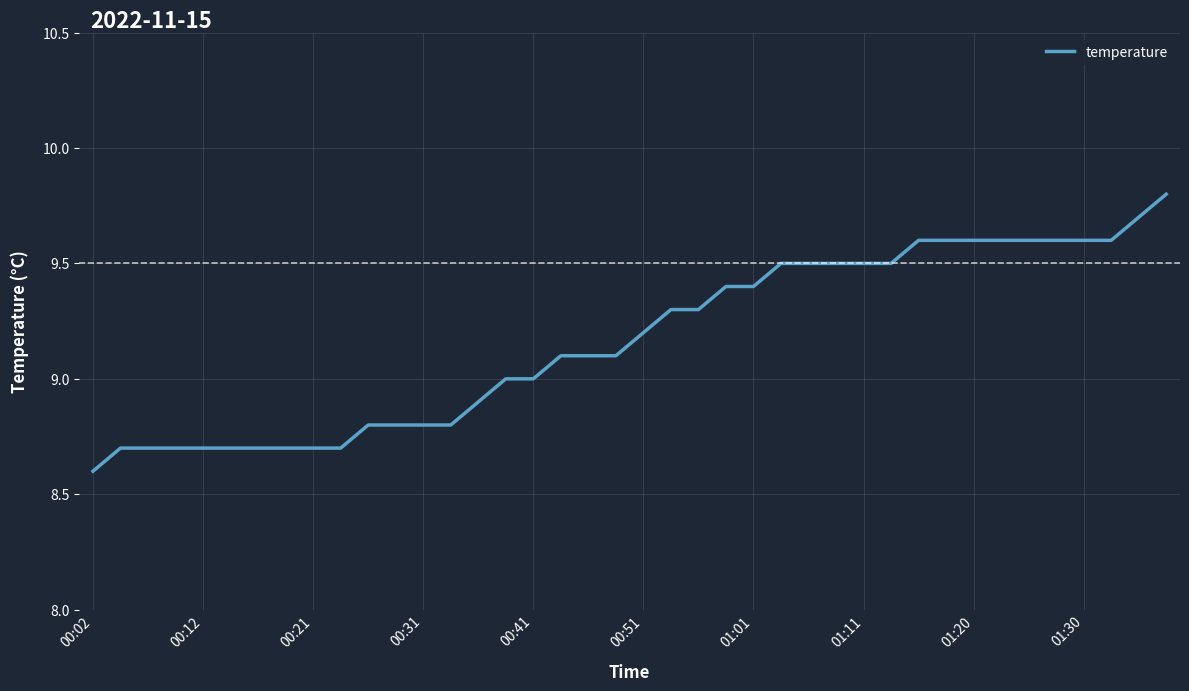

Reading left to right, extract all data points from this chart.

8.6	8.7	8.7	8.7	8.7	8.7	8.7	8.7	8.7	8.7	8.8	8.8	8.8	8.8	8.9	9.0	9.0	9.1	9.1	9.1	9.2	9.3	9.3	9.4	9.4	9.5	9.5	9.5	9.5	9.5	9.6	9.6	9.6	9.6	9.6	9.6	9.6	9.6	9.7	9.8